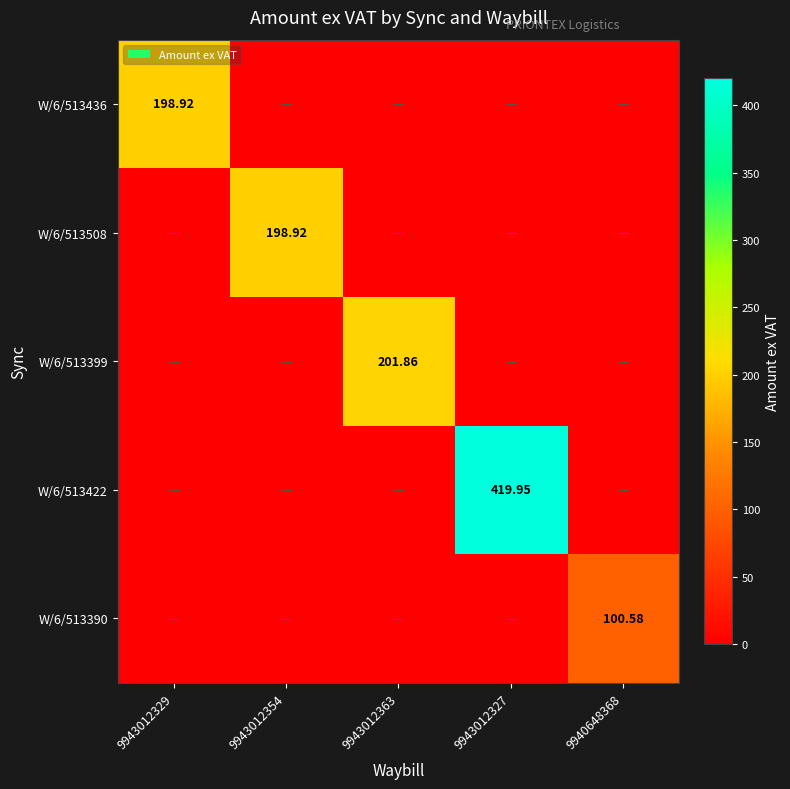

What is the total value across all series at 9943012329?

198.9